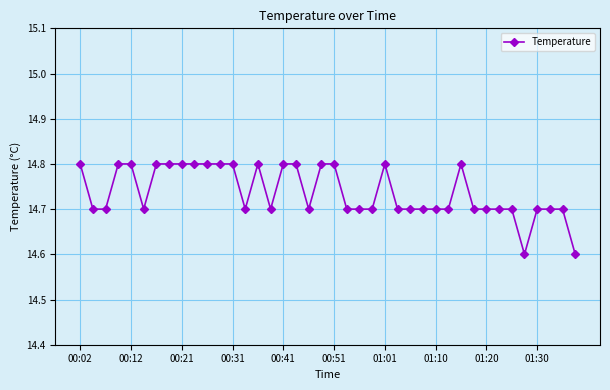

What is the sum of all values?

589.5